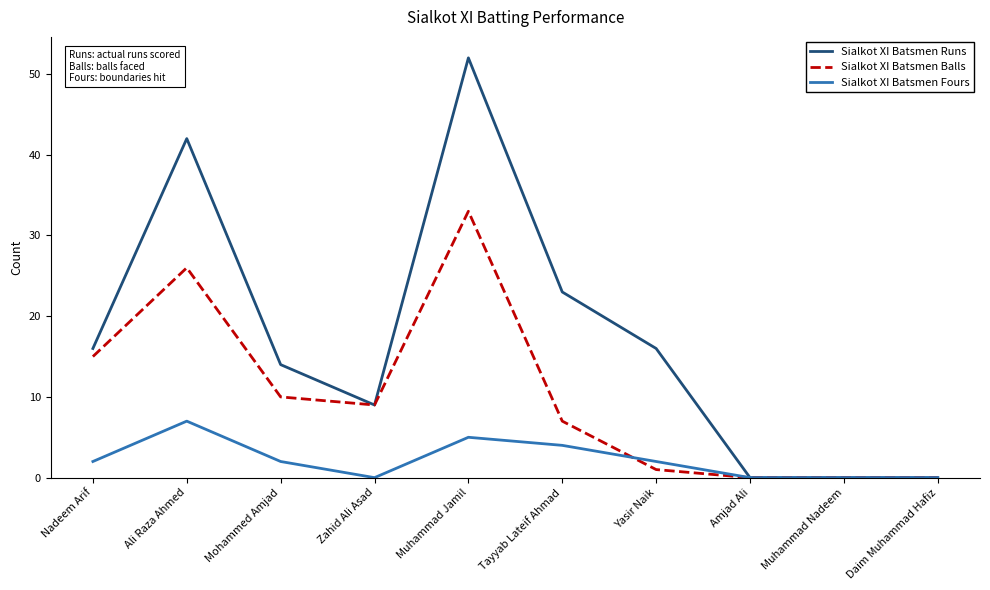

Which series changed the most between Yasir Naik and Daim Muhammad Hafiz?

Sialkot XI Batsmen Runs